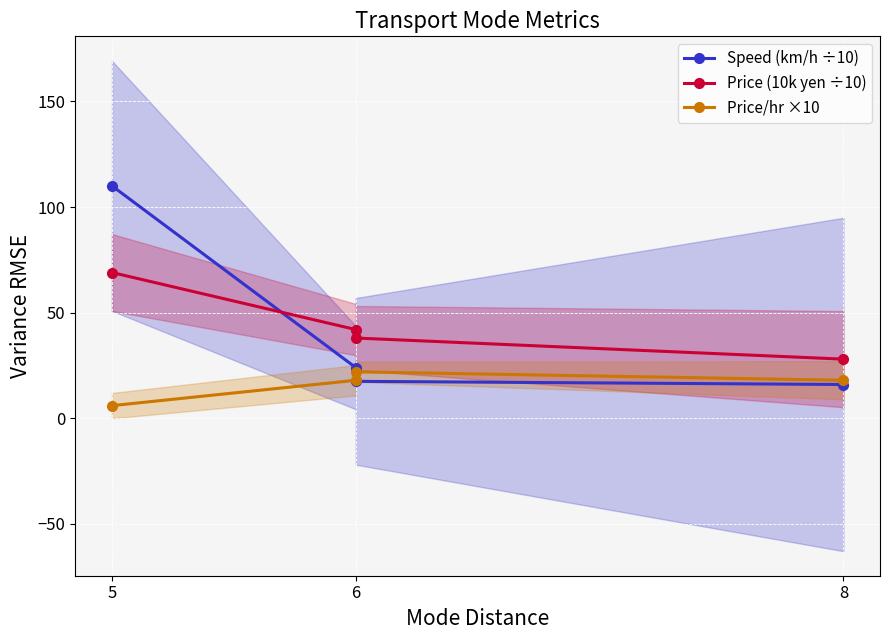

The Price/hr ×10 series shows 18.0 at 6. True or false?

True